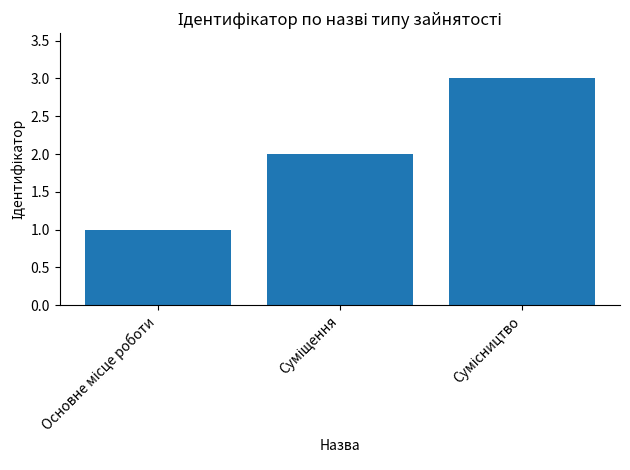

What is the maximum value shown in the chart?

3